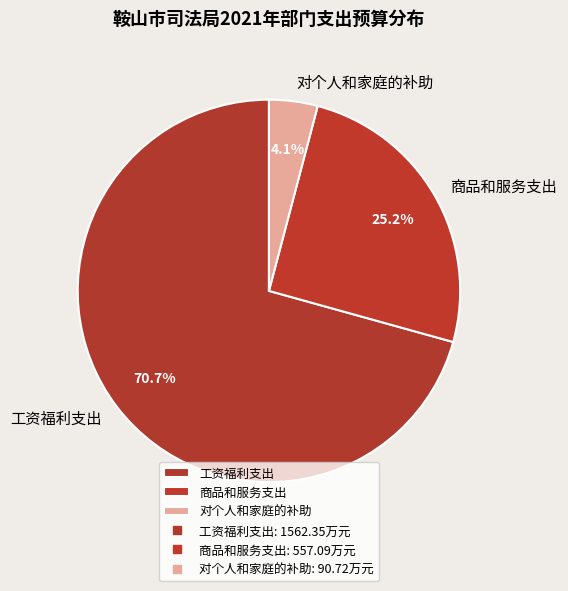

Is the sum of 工资福利支出 and 对个人和家庭的补助 greater than half?

Yes